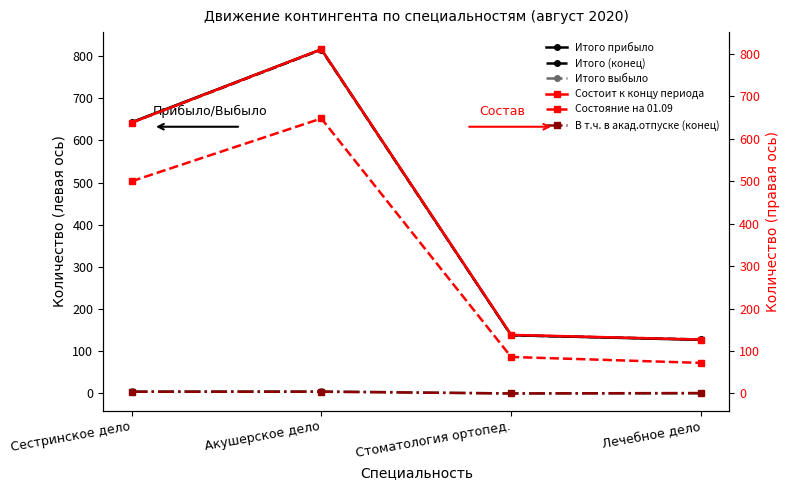

Which series has the largest range (max minus min)?

Итого прибыло